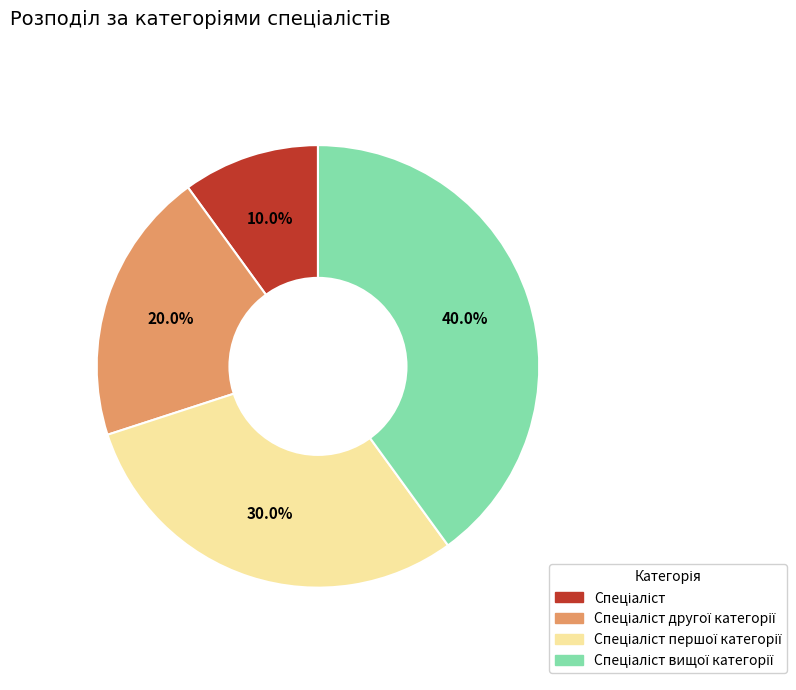

To the nearest percent, what is the average slice percentage?

25%